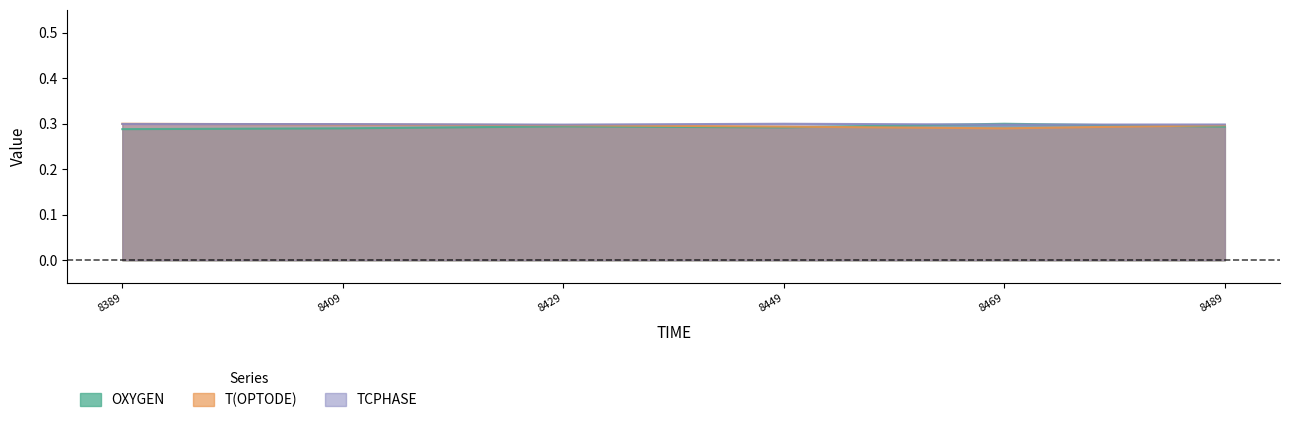

The value of OXYGEN at 8489 is 0.1. True or false?

False